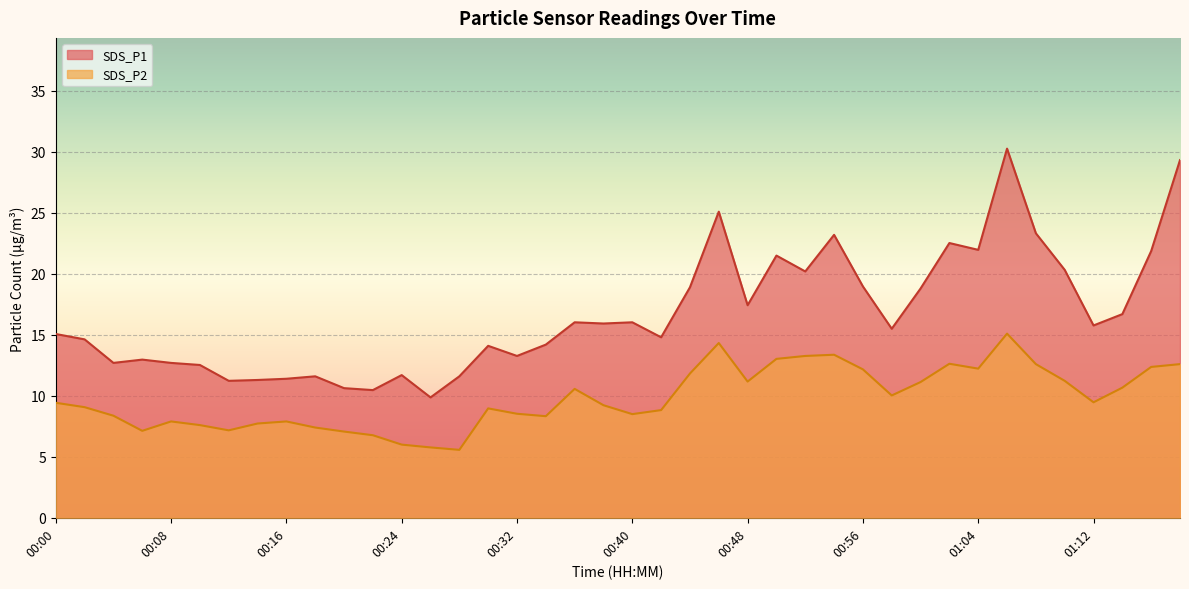

Reading left to right, extract all data points from this chart.

SDS_P1: 00:00=15.1	00:02=14.6	00:04=12.7	00:06=13.0	00:08=12.7	00:10=12.5	00:12=11.2	00:14=11.3	00:16=11.4	00:18=11.6	00:20=10.6	00:22=10.5	00:24=11.7	00:26=9.9	00:28=11.6	00:30=14.1	00:32=13.3	00:34=14.2	00:36=16.0	00:38=15.9	00:40=16.0	00:42=14.8	00:44=18.9	00:46=25.1	00:48=17.4	00:50=21.5	00:52=20.2	00:54=23.2	00:56=19.0	00:58=15.5	01:00=18.8	01:02=22.5	01:04=22.0	01:06=30.3	01:08=23.3	01:10=20.3	01:12=15.8	01:14=16.7	01:16=21.9	01:18=29.3
SDS_P2: 00:00=9.4	00:02=9.1	00:04=8.4	00:06=7.1	00:08=7.9	00:10=7.6	00:12=7.2	00:14=7.7	00:16=7.9	00:18=7.4	00:20=7.1	00:22=6.8	00:24=6.0	00:26=5.8	00:28=5.6	00:30=9.0	00:32=8.5	00:34=8.3	00:36=10.6	00:38=9.2	00:40=8.5	00:42=8.8	00:44=11.8	00:46=14.3	00:48=11.2	00:50=13.0	00:52=13.3	00:54=13.4	00:56=12.2	00:58=10.0	01:00=11.1	01:02=12.6	01:04=12.2	01:06=15.1	01:08=12.6	01:10=11.2	01:12=9.5	01:14=10.7	01:16=12.4	01:18=12.6